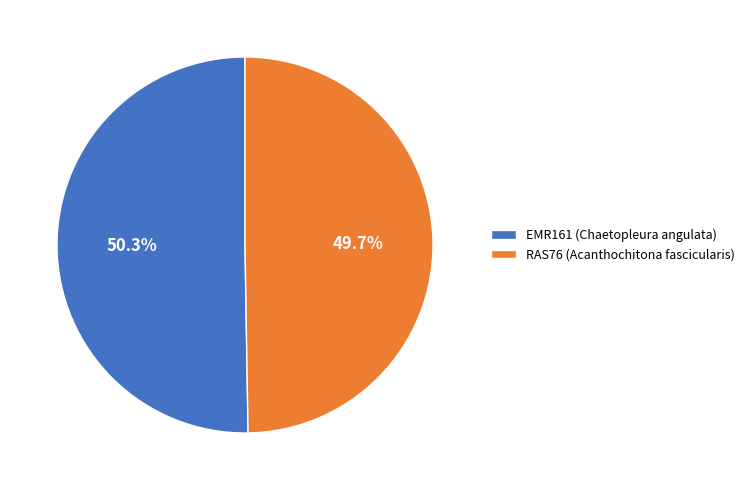

To the nearest percent, what portion does EMR161 represent?

50%